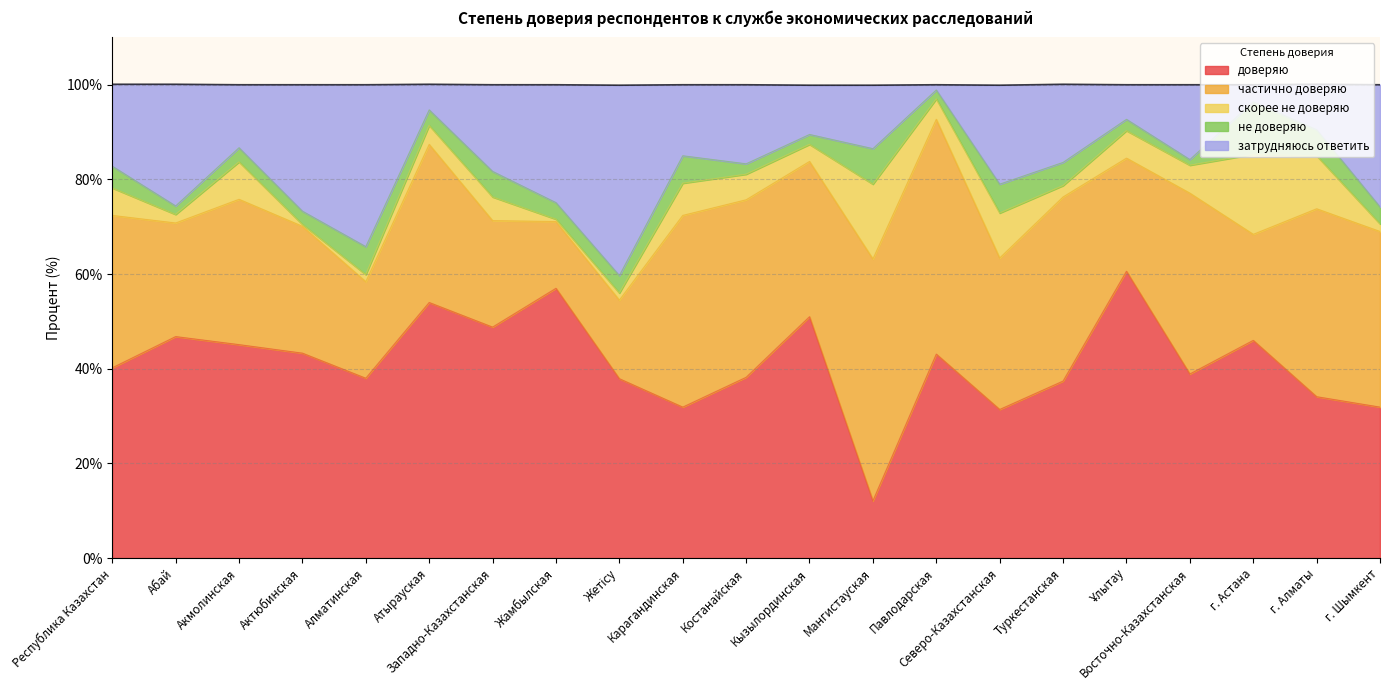

At how many categories does at least one series exceed 42?

11